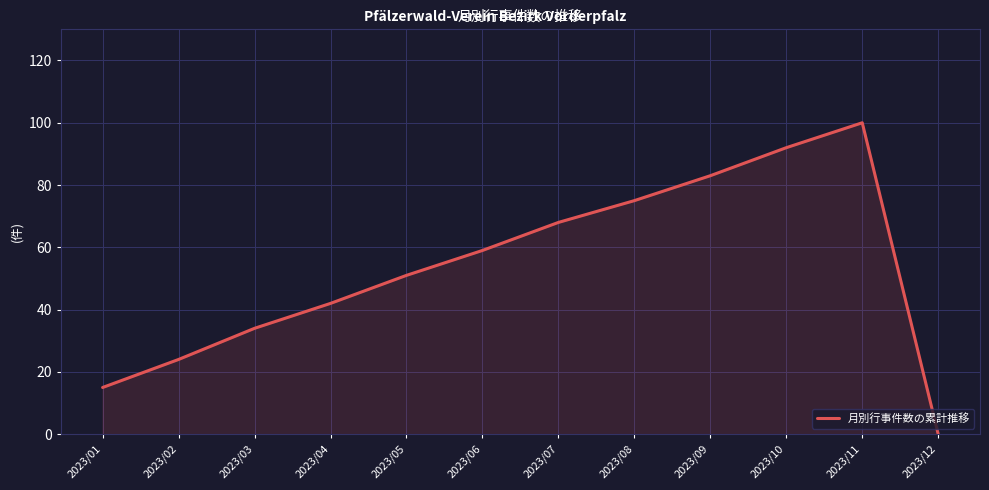

Reading right to left, list all the values displayed in this chart.

0	100	92	83	75	68	59	51	42	34	24	15